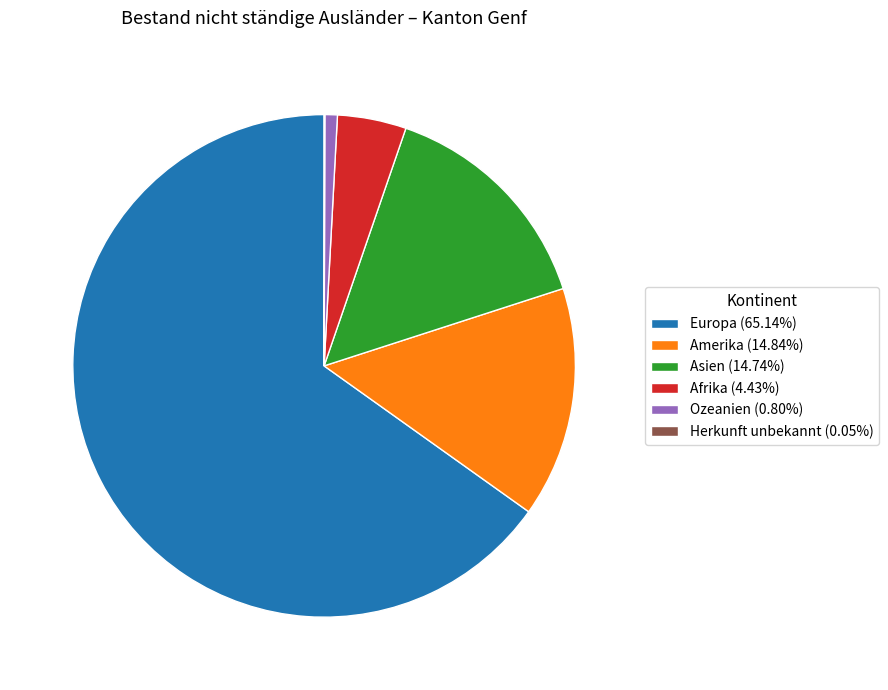

Is the sum of Asien (14.74%) and Ozeanien (0.80%) greater than half?

No